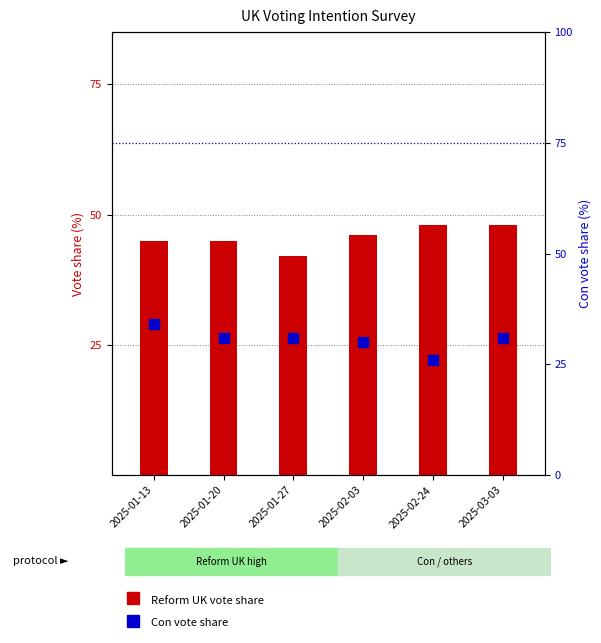

Is it true that Con vote share equals 8 at 2025-01-27?

False